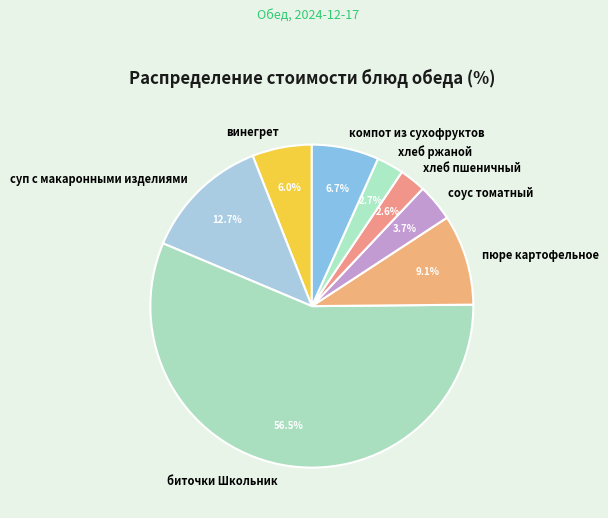

Is the sum of винегрет and суп с макаронными изделиями greater than half?

No